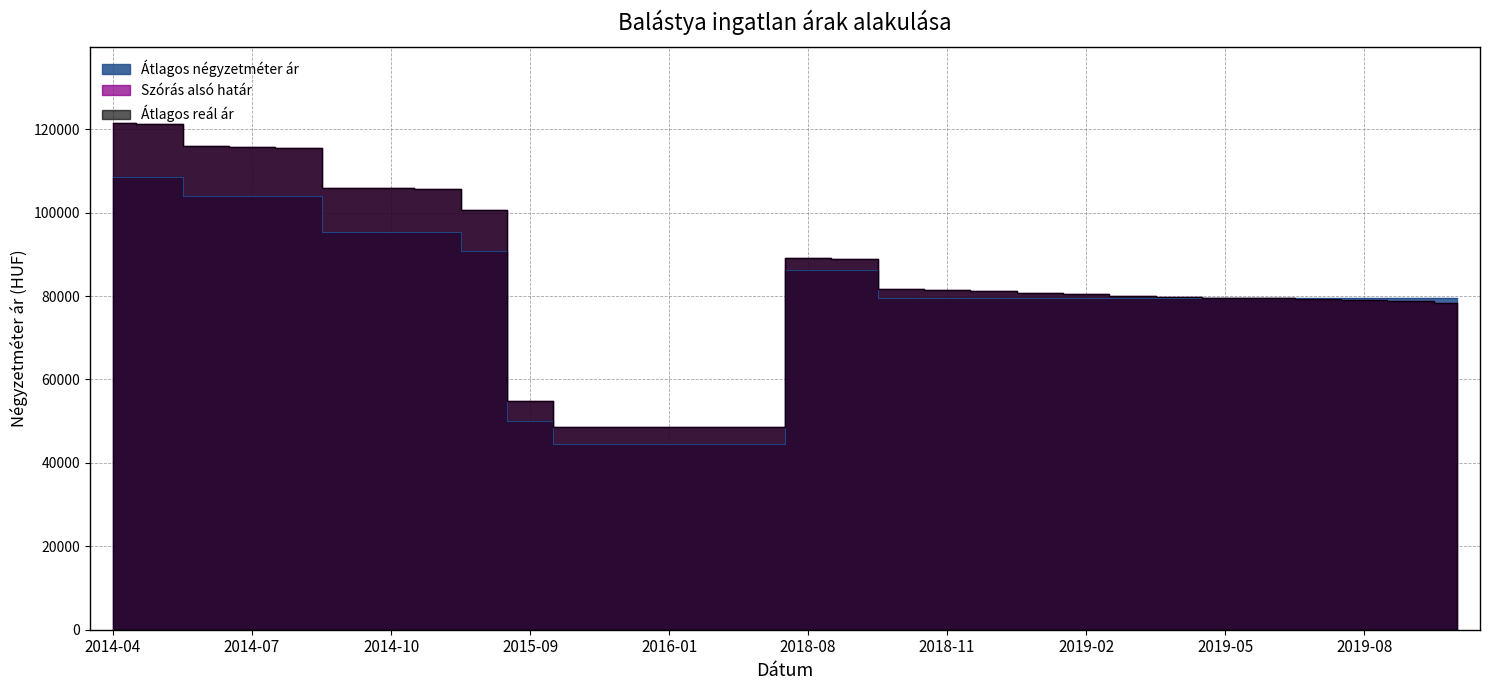

At which label does Átlagos négyzetméter ár reach its minimum?

2015-11